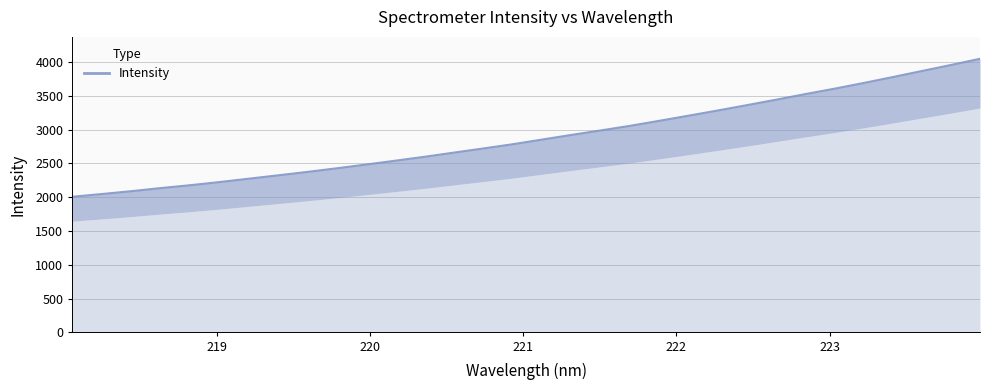

How many categories are shown in the chart?

32